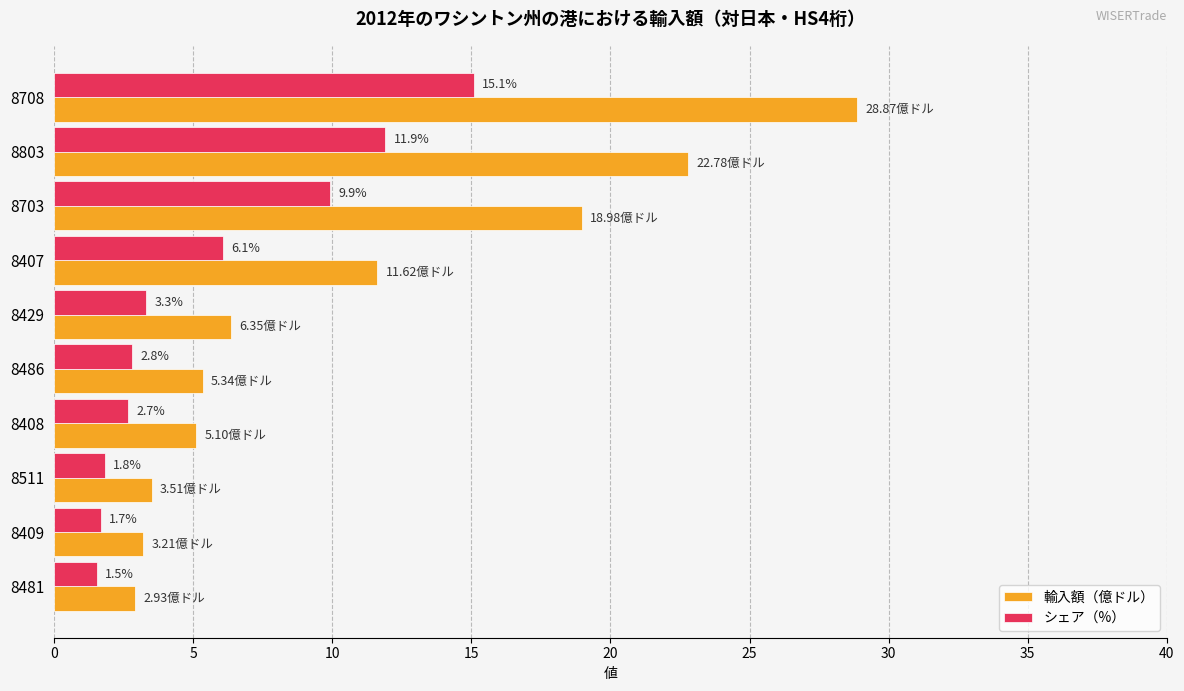

How many data points does each series have?

10